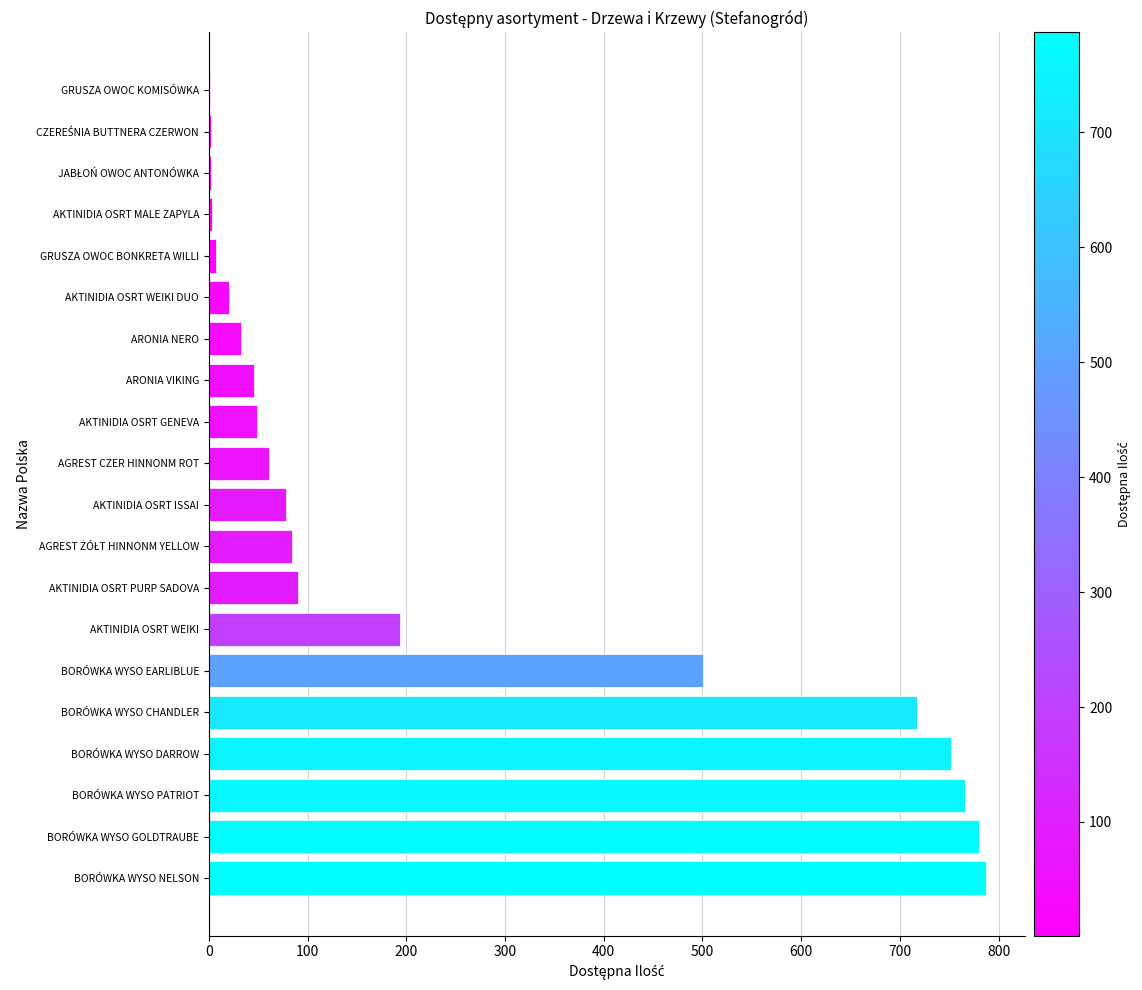

What is the sum of all values?

4973